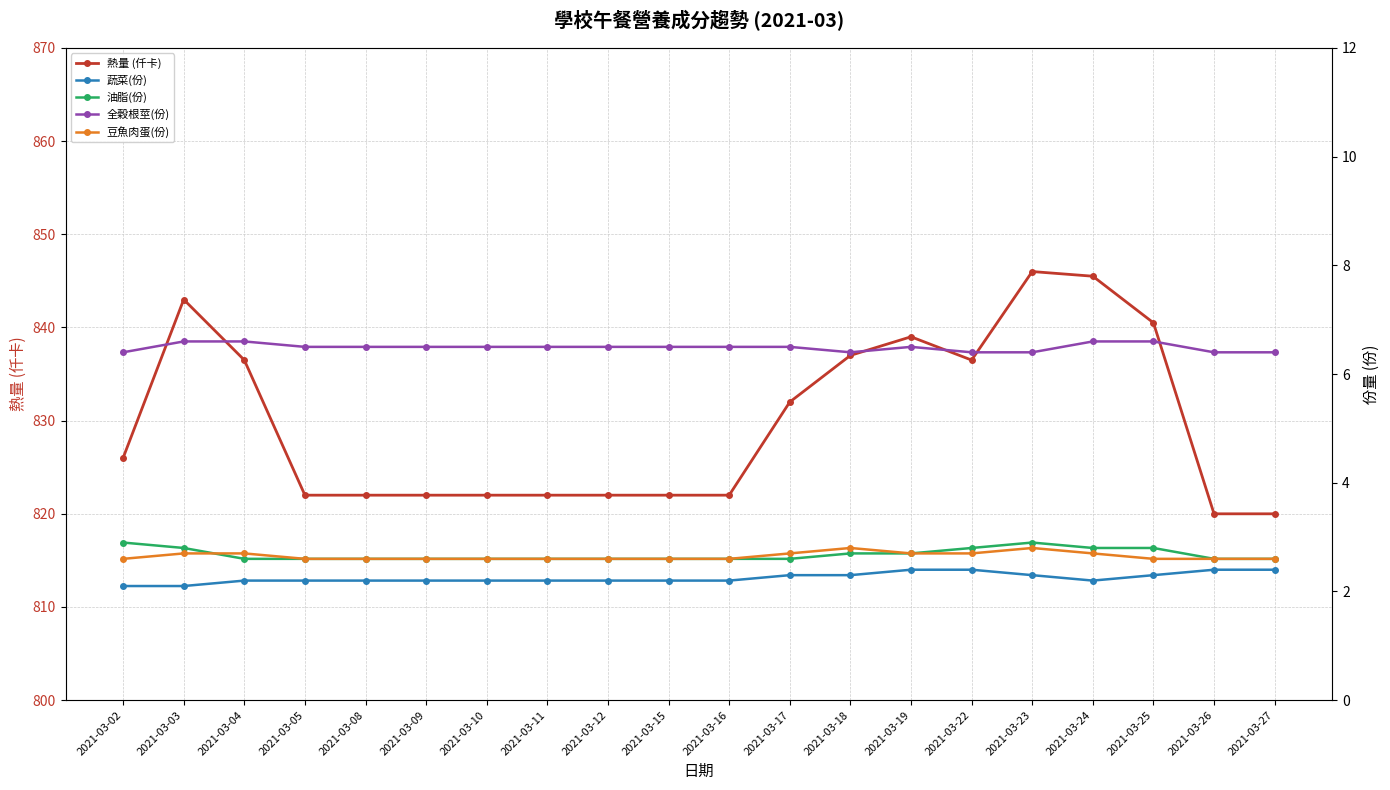

What are all the series names shown in the legend?

熱量 (仟卡), 蔬菜(份), 油脂(份), 全穀根莖(份), 豆魚肉蛋(份)